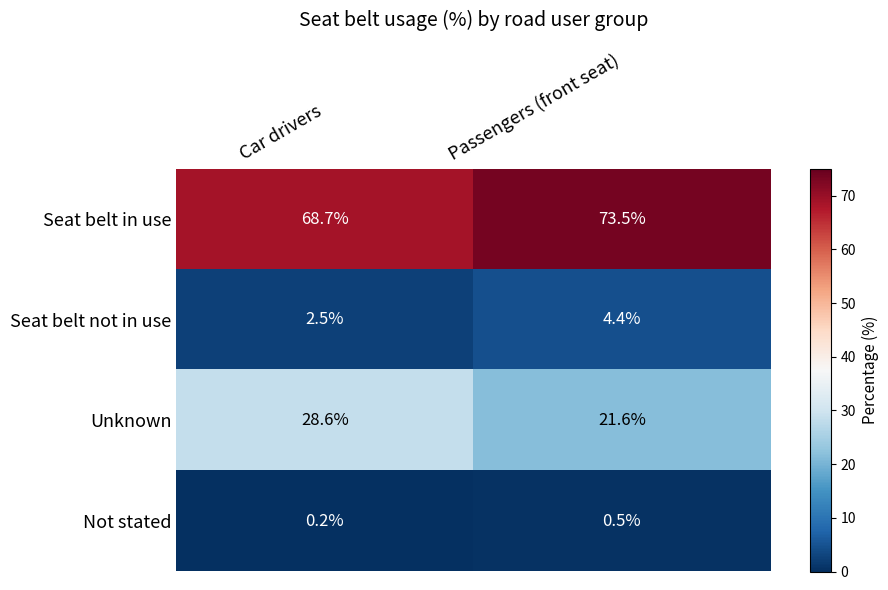

Is it true that Not stated equals 0.7 at Passengers (front seat)?

False